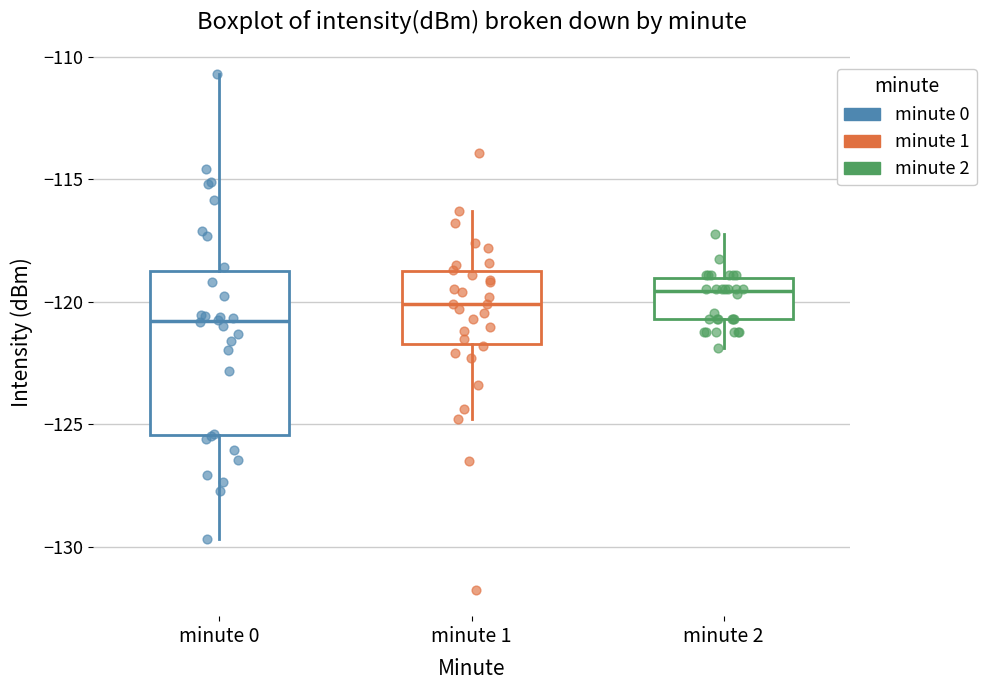

Reading left to right, read every box against the y-axis: the position of its median line, the range the box covers, and the ends of its whiskers. The values are not printed on the chart, so give them approximately, as read against the axis.

minute 0: median -121.0, box -125.5 to -118.5, whiskers -129.5 to -110.5
minute 1: median -120.0, box -121.5 to -118.5, whiskers -125.0 to -116.5
minute 2: median -119.5, box -120.5 to -119.0, whiskers -122.0 to -117.0